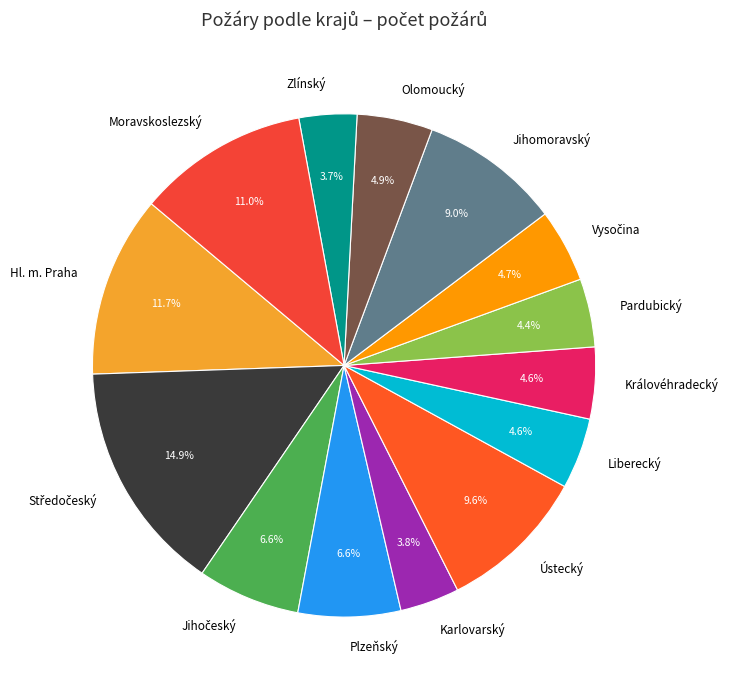

True or false: Jihomoravský accounts for 9% of the total.

True